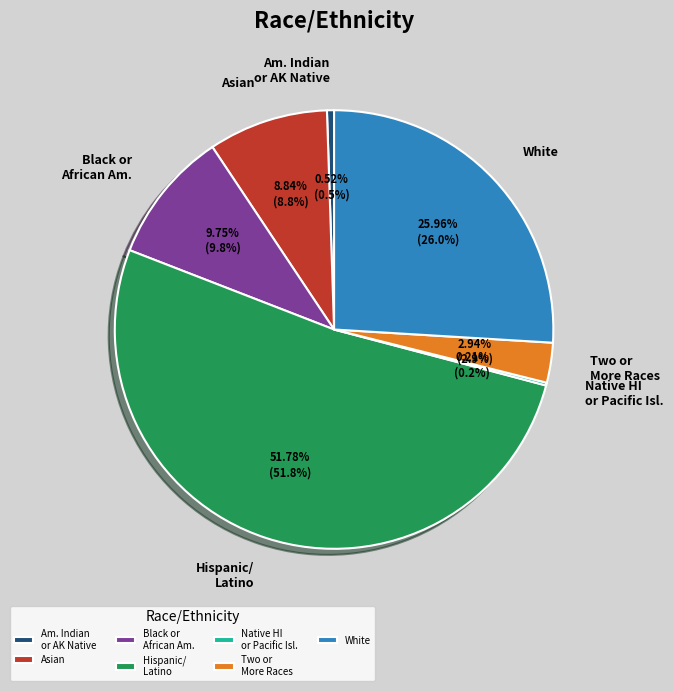

Between Am. Indian or AK Native and Hispanic/ Latino, which is larger?

Hispanic/ Latino